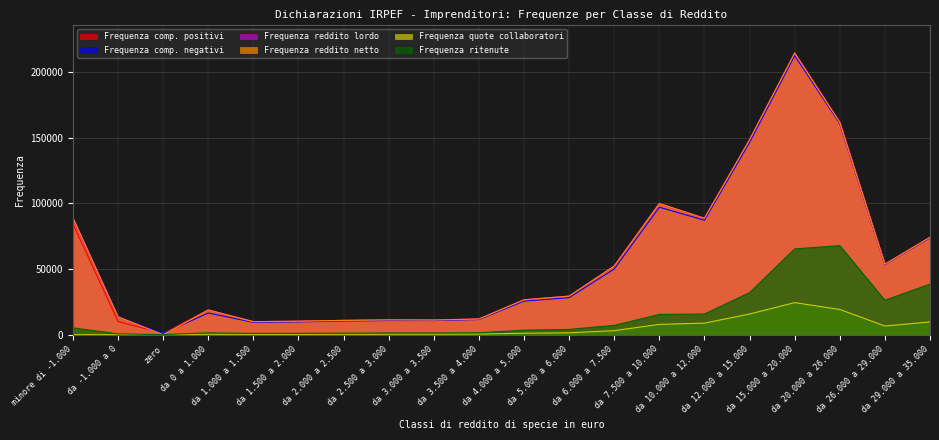

True or false: Frequenza reddito netto and Frequenza ritenute cross at least once.

True